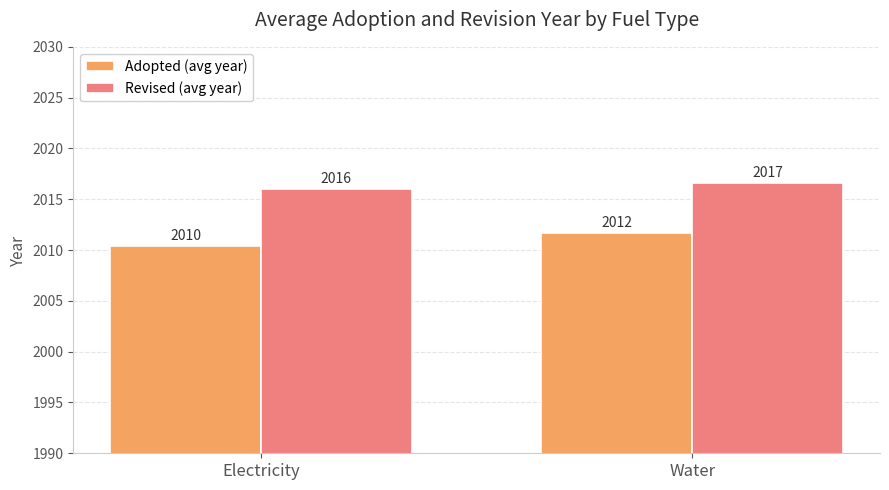

Between Electricity and Water, which series saw the biggest shift?

Adopted (avg year)